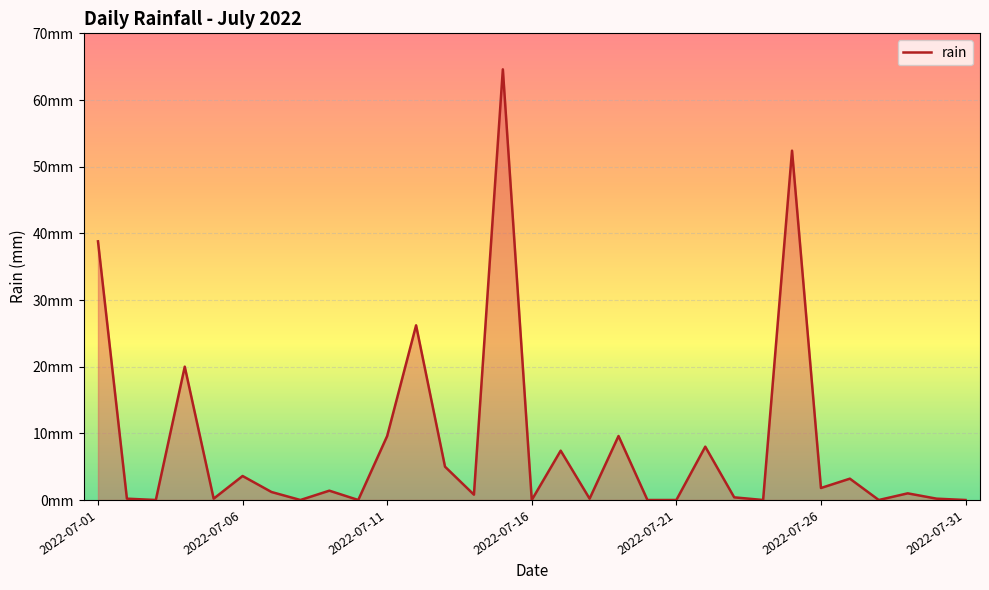

Reading left to right, what are all the values shown in this chart?

38.8	0.2	0.0	20.0	0.2	3.6	1.2	0.0	1.4	0.0	9.6	26.2	5.0	0.8	64.6	0.0	7.4	0.2	9.6	0.0	0.0	8.0	0.4	0.0	52.4	1.8	3.2	0.0	1.0	0.2	0.0